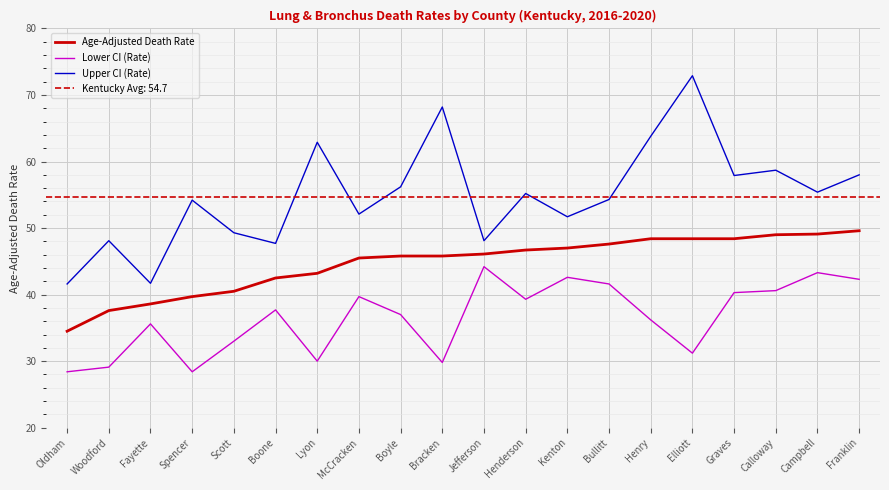

Rank the series by their maximum value, from lowest to highest.

Lower CI (Rate), Age-Adjusted Death Rate, Upper CI (Rate)